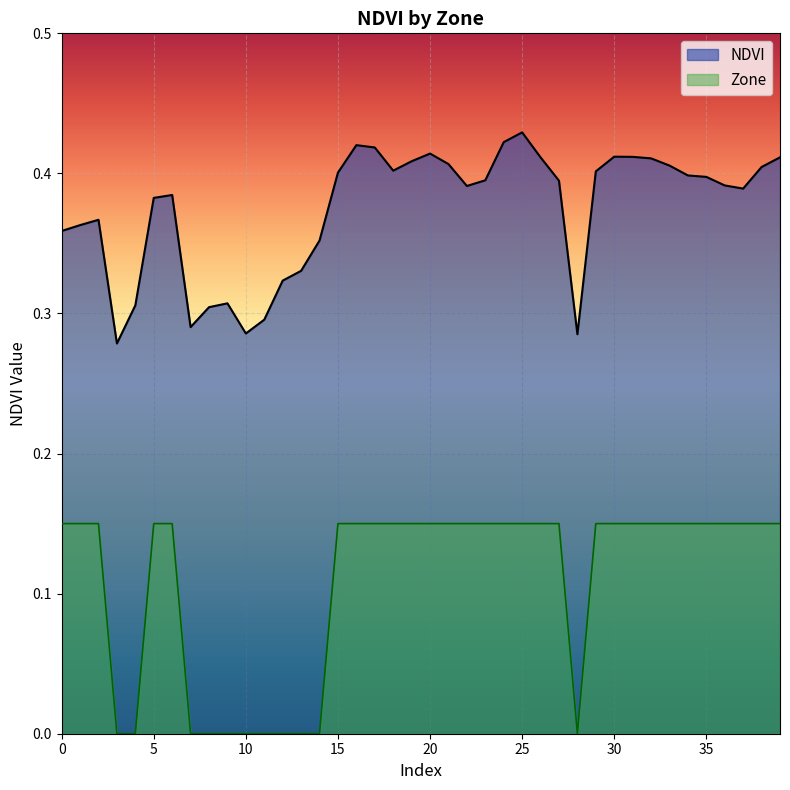

Which series has the largest total across all categories?

NDVI